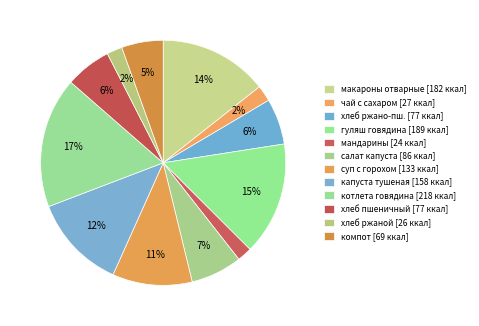

To the nearest percent, what is the difference between the largest and smallest slice percentages?

15%